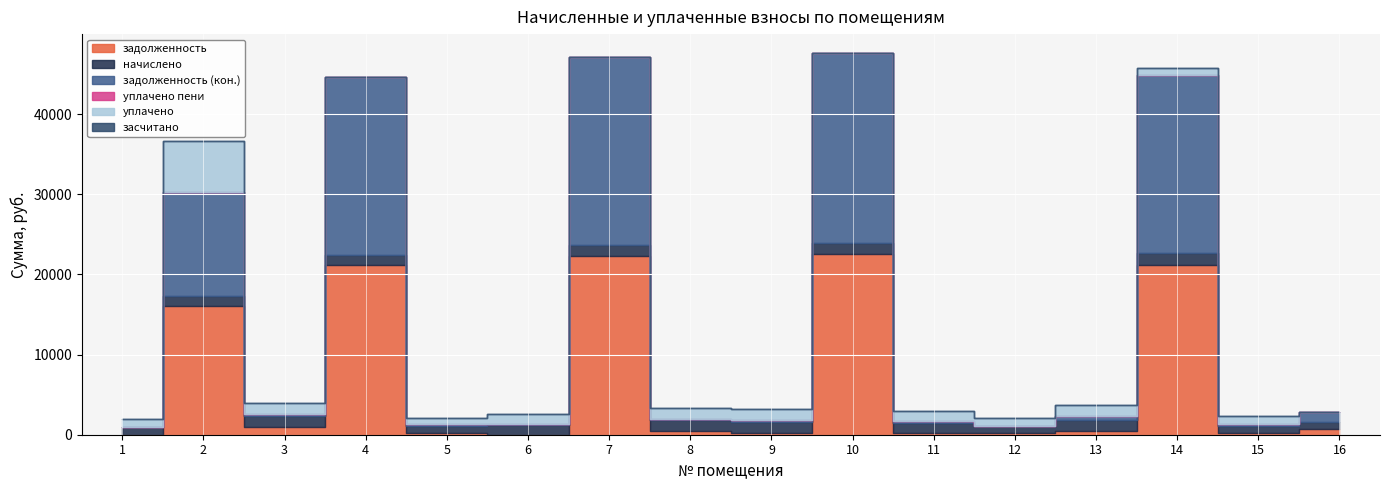

How many distinct data groups are displayed?

6